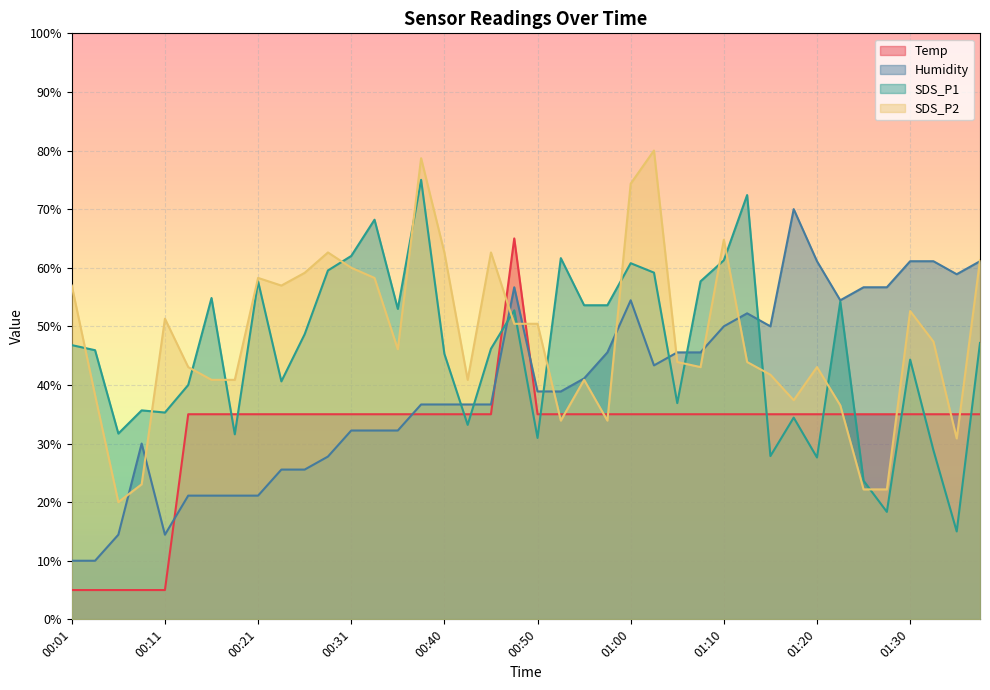

The value of SDS_P2 at 01:10 is 64.8. True or false?

True